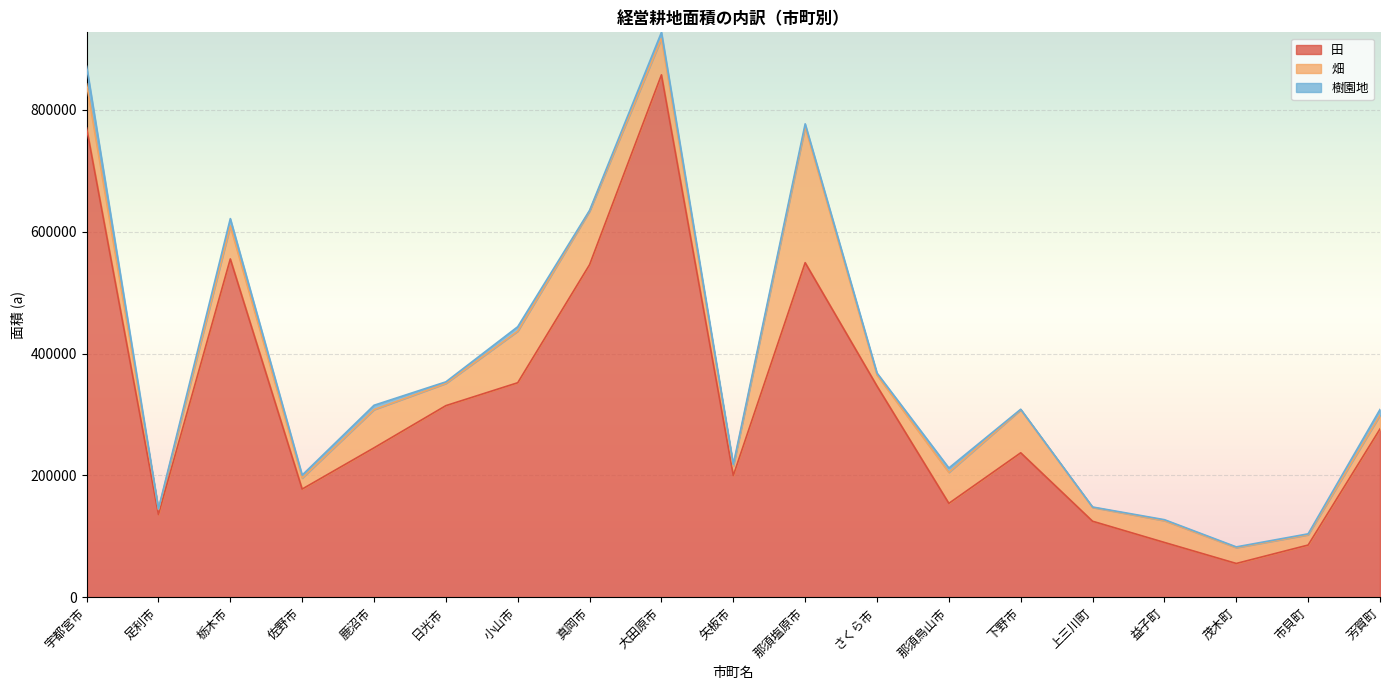

How many values in the 樹園地 series are below 3227?

9